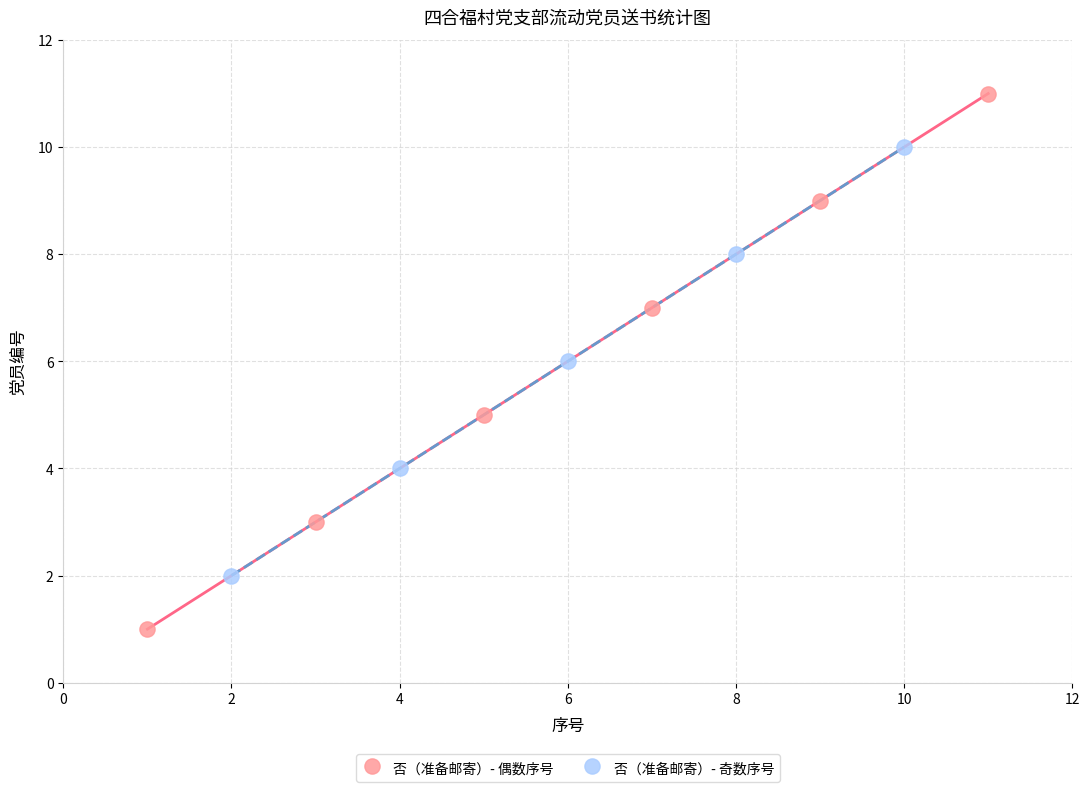

Which series has the largest Y range (max minus min)?

否（准备邮寄）- 偶数序号